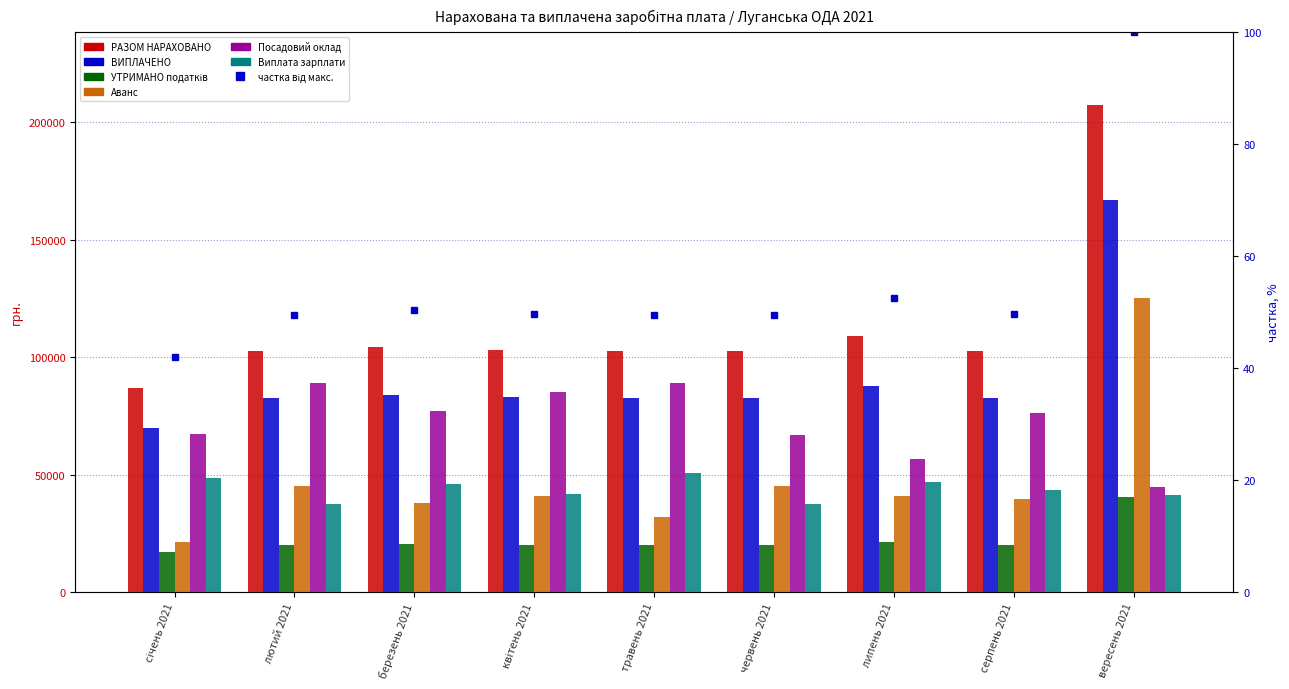

How many data points in Посадовий оклад are above 76413?

5